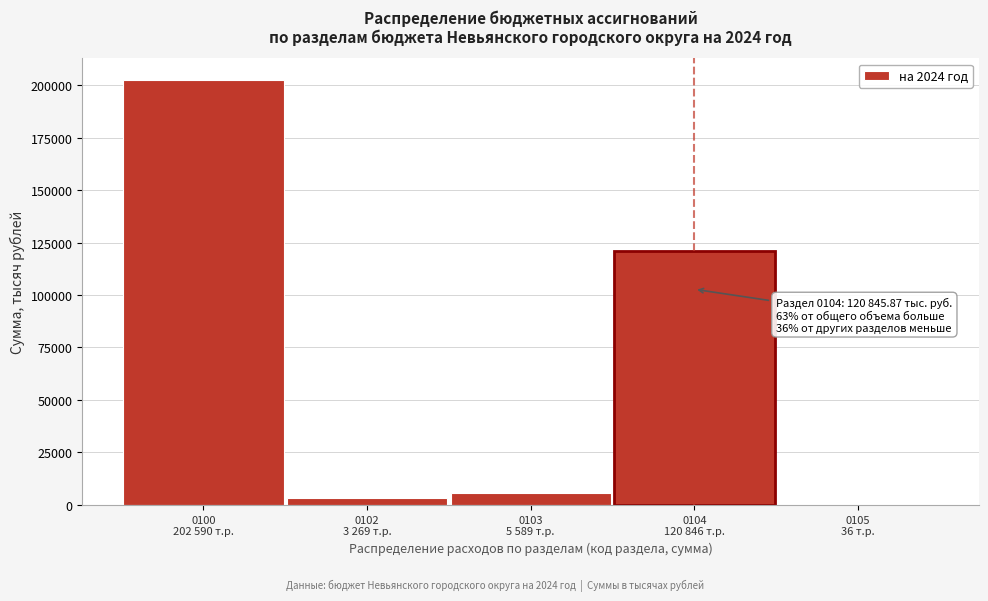

What is the maximum value shown in the chart?

202590.4